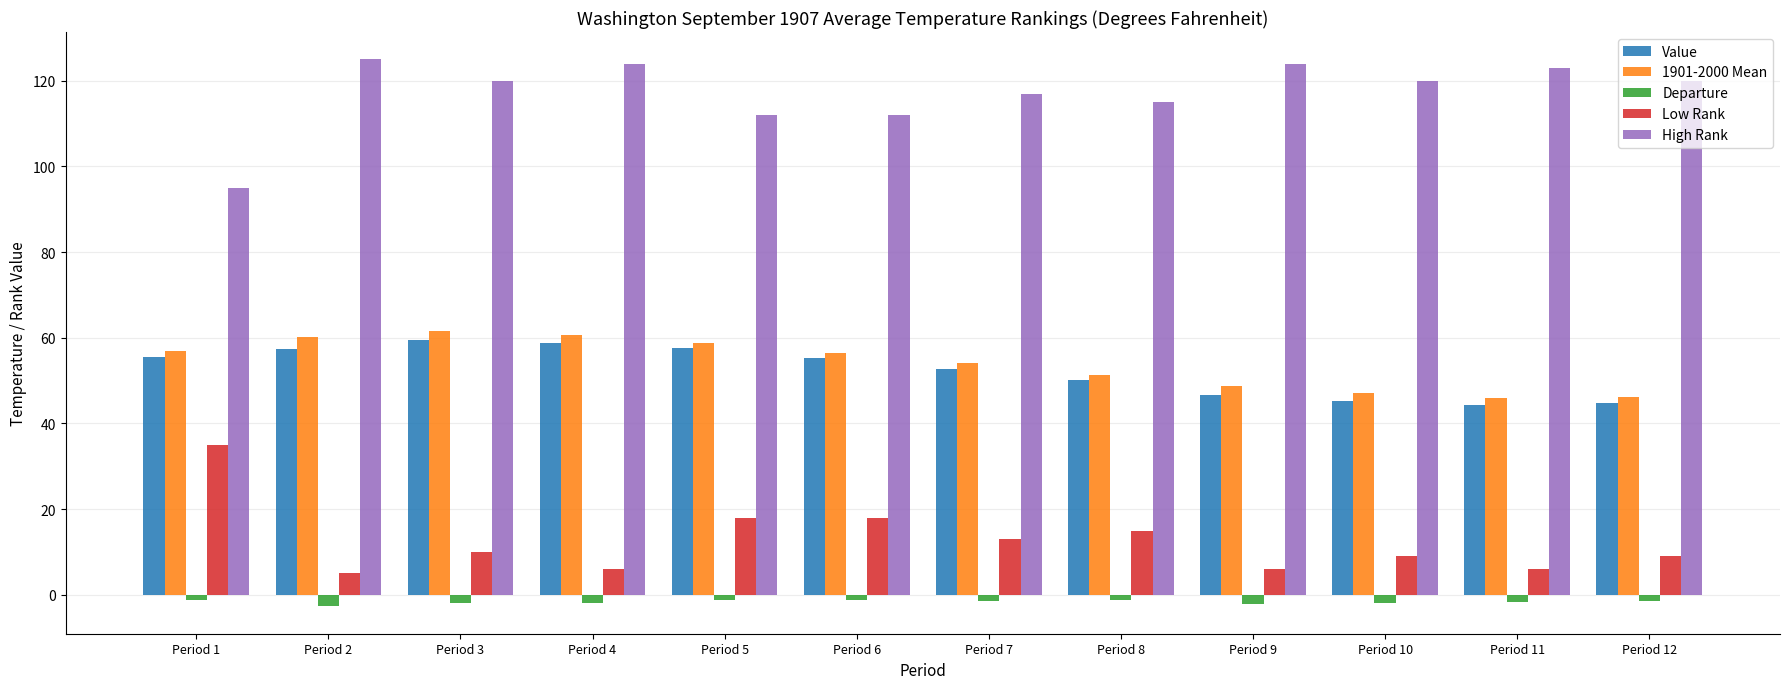

How many data points does each series have?

12